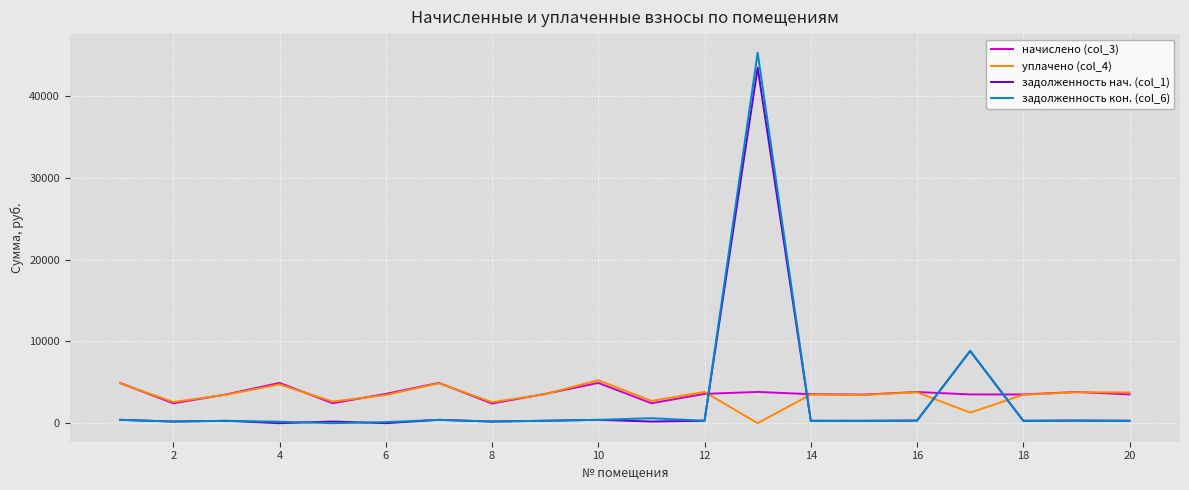

At how many categories does at least one series exceed 38239?

1